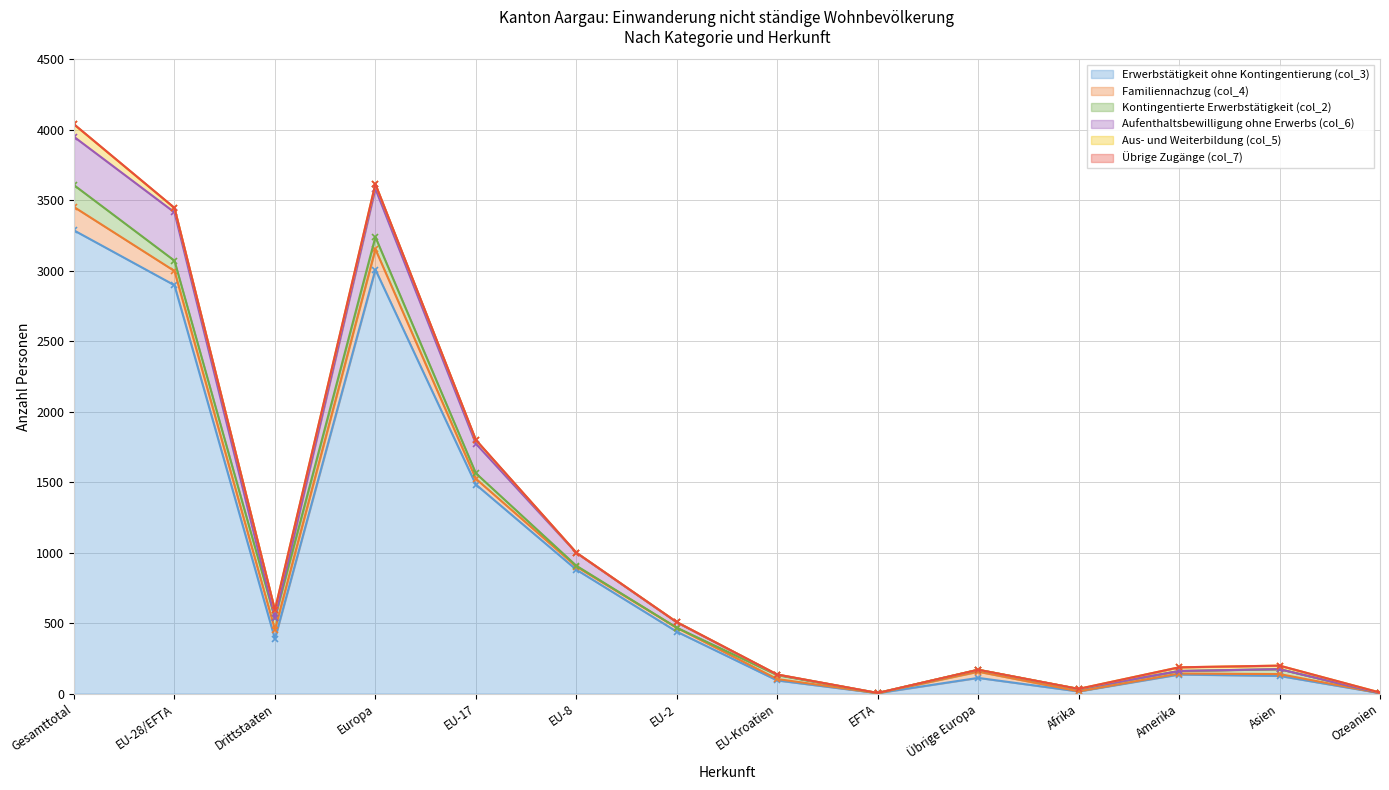

True or false: Familiennachzug (col_4) and Aus- und Weiterbildung (col_5) cross at least once.

False